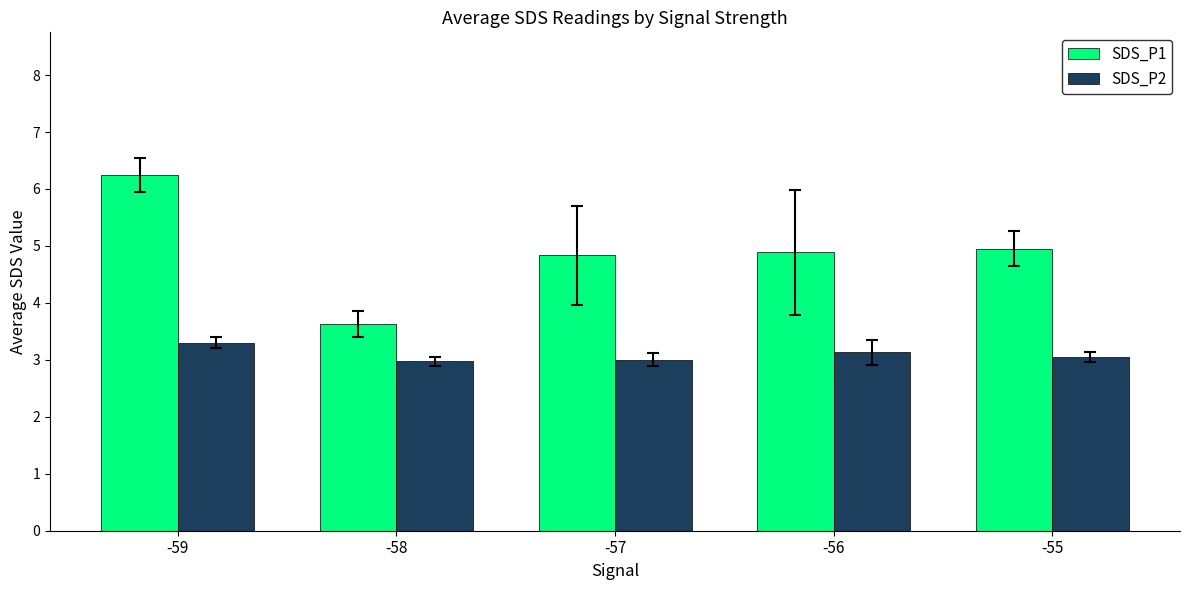

What is the total value across all series at -58?

6.6